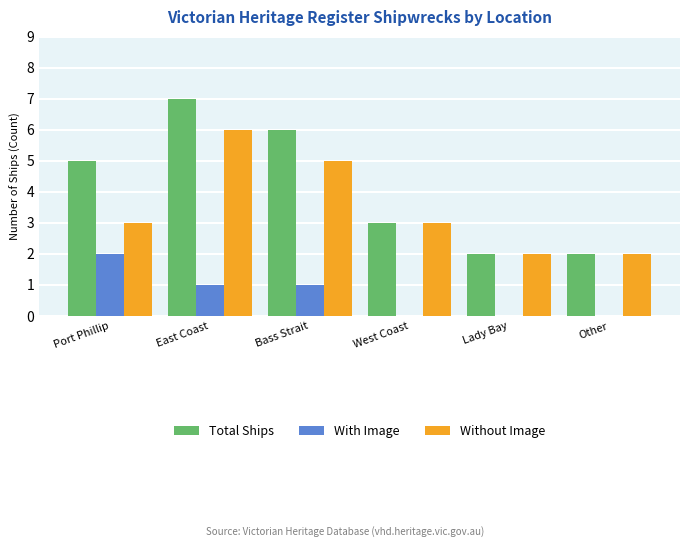

Which series has the largest range (max minus min)?

Total Ships